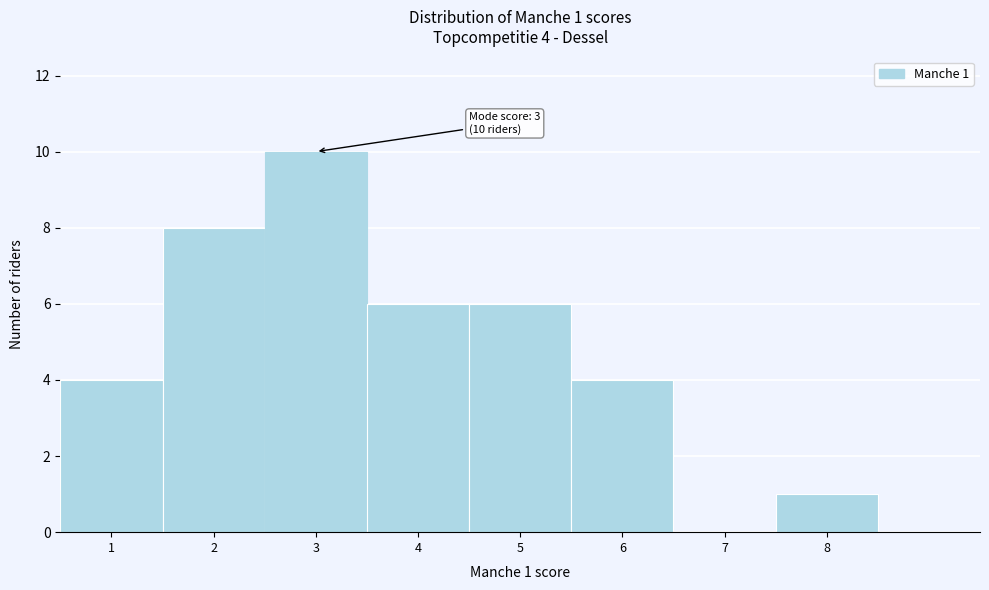

Over which range of the x-axis is the bar tallest?

2.5 to 3.5